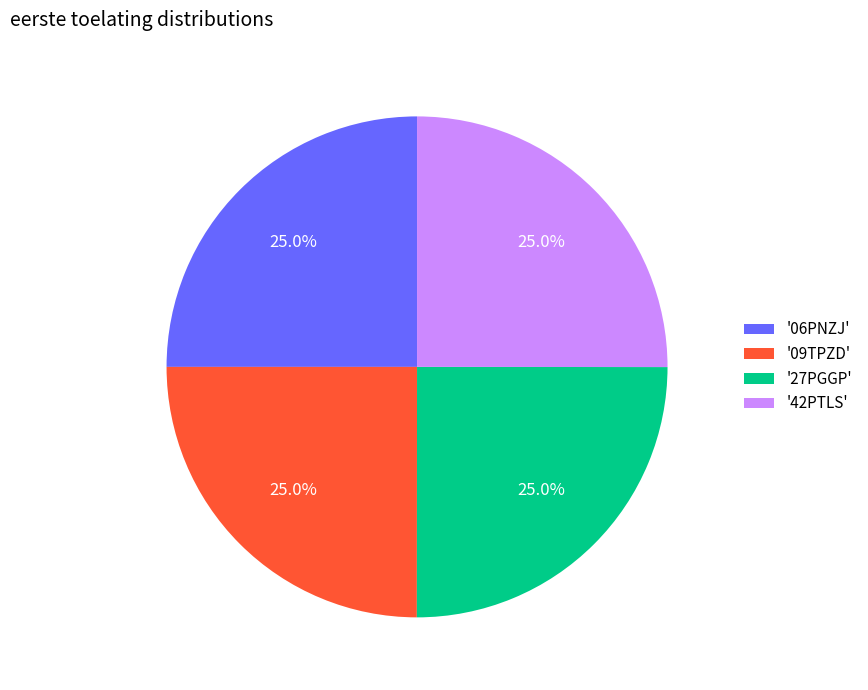

What percentage do '06PNZJ' and '42PTLS' together represent?

50.0%